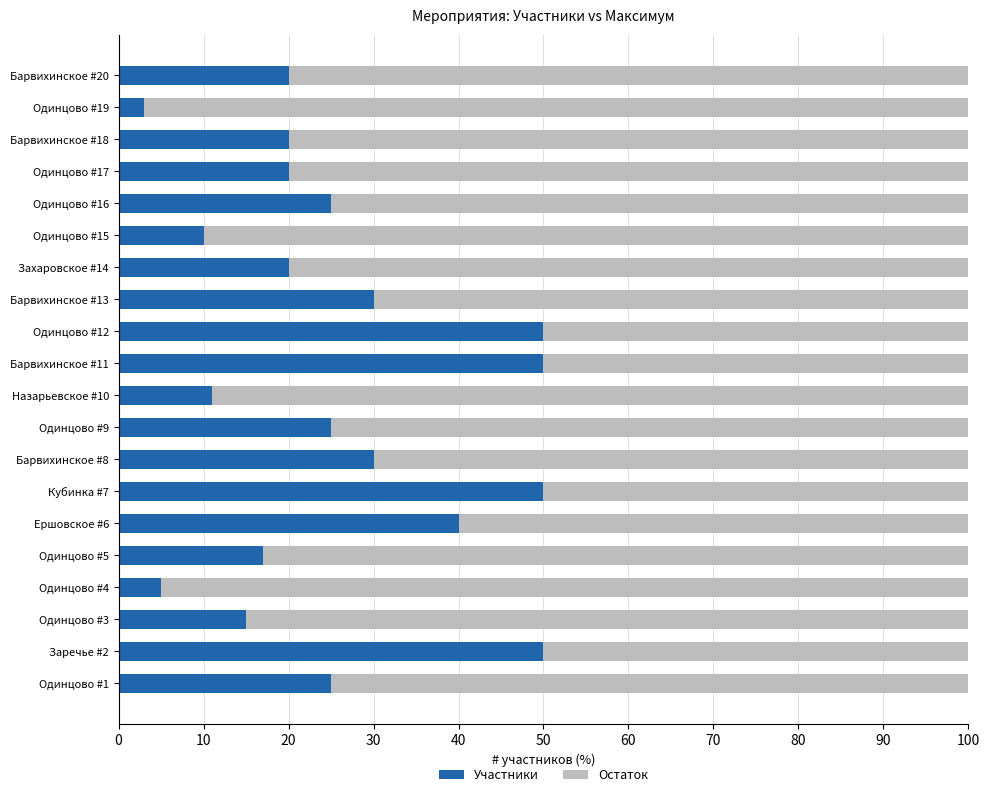

What is the approximate value of Участники at Барвихинское #8?

30